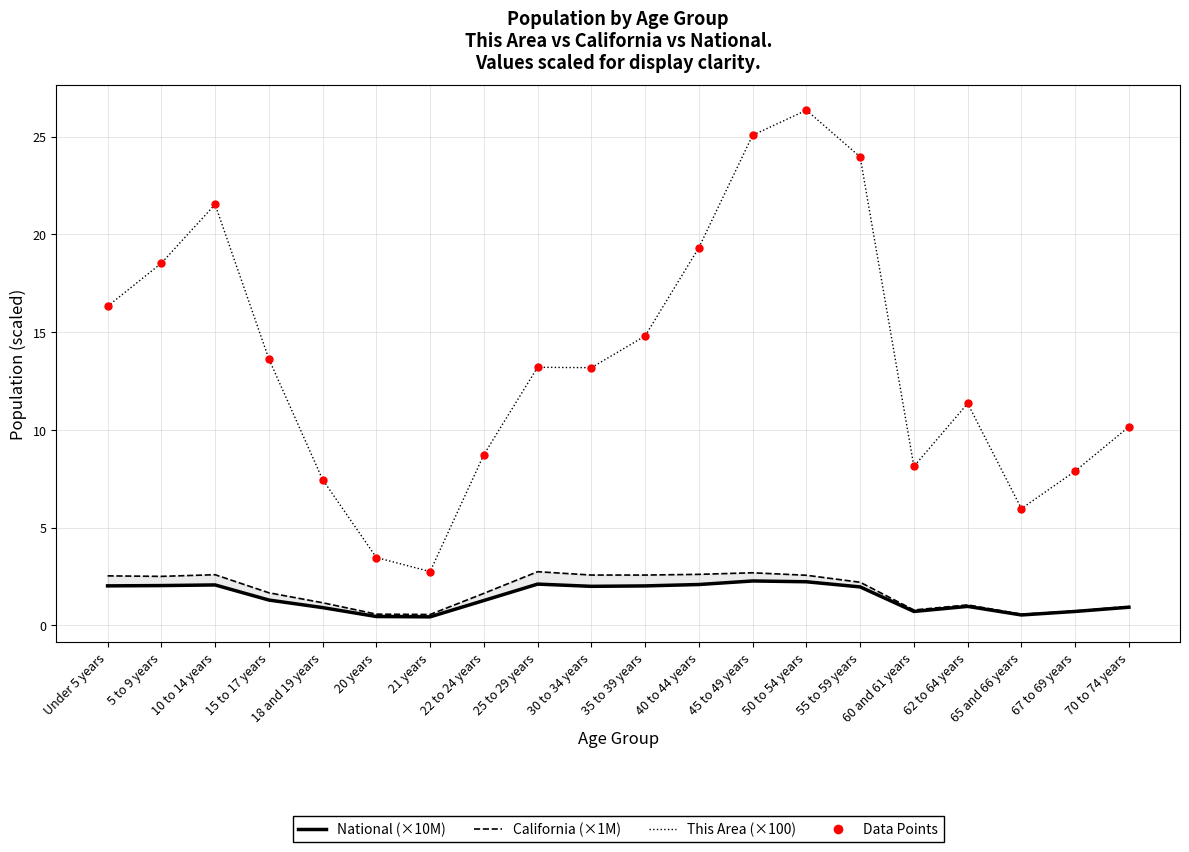

What are all the series names shown in the legend?

National (×10M), California (×1M), This Area (×100)